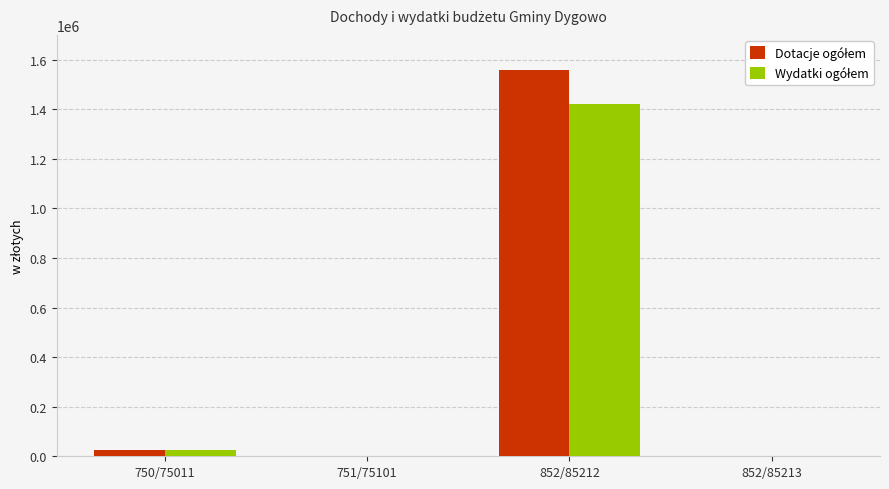

At which category is the sum across all series the highest?

852/85212